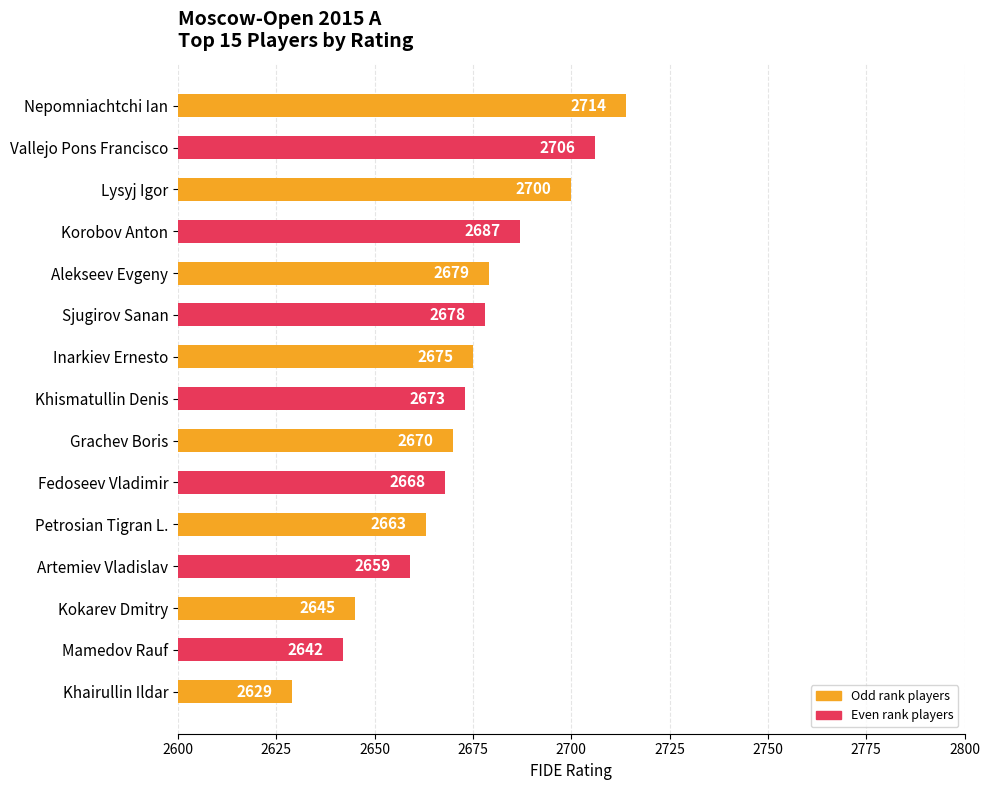

Which has a higher value, Vallejo Pons Francisco or Artemiev Vladislav?

Vallejo Pons Francisco